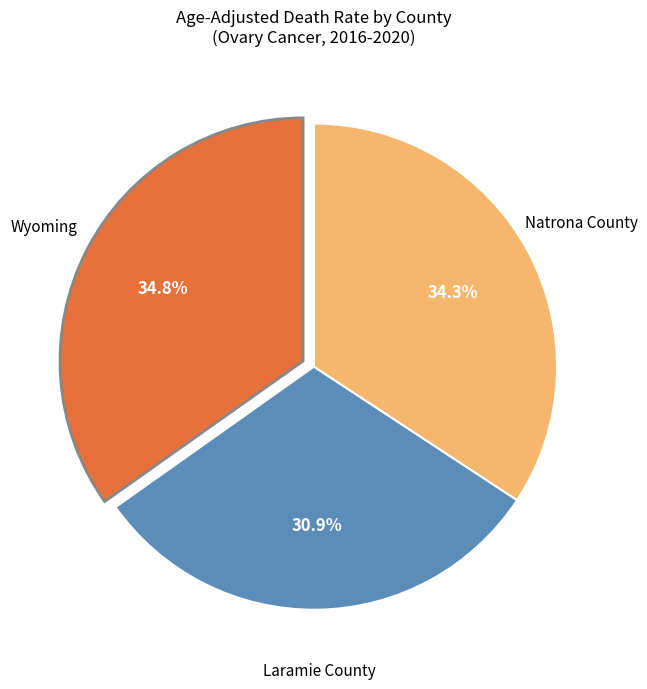

Does any single category account for the majority?

No